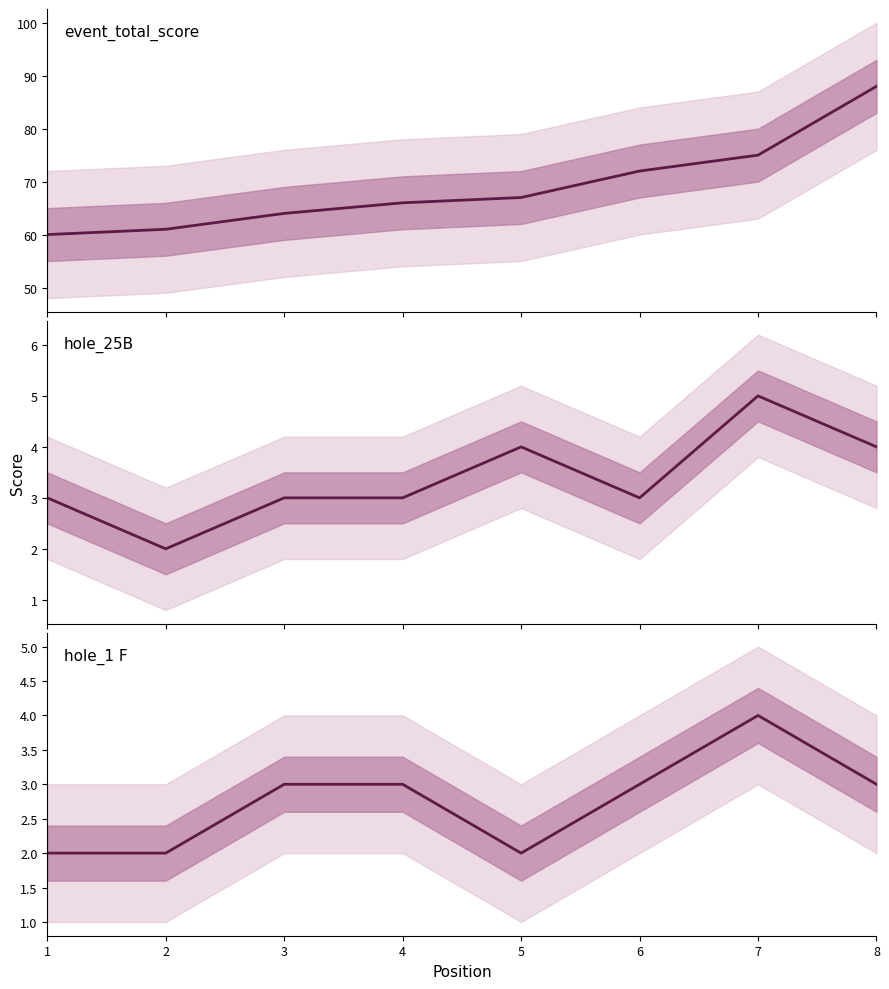

What is the difference between the maximum and minimum values in the hole_25B series?

3